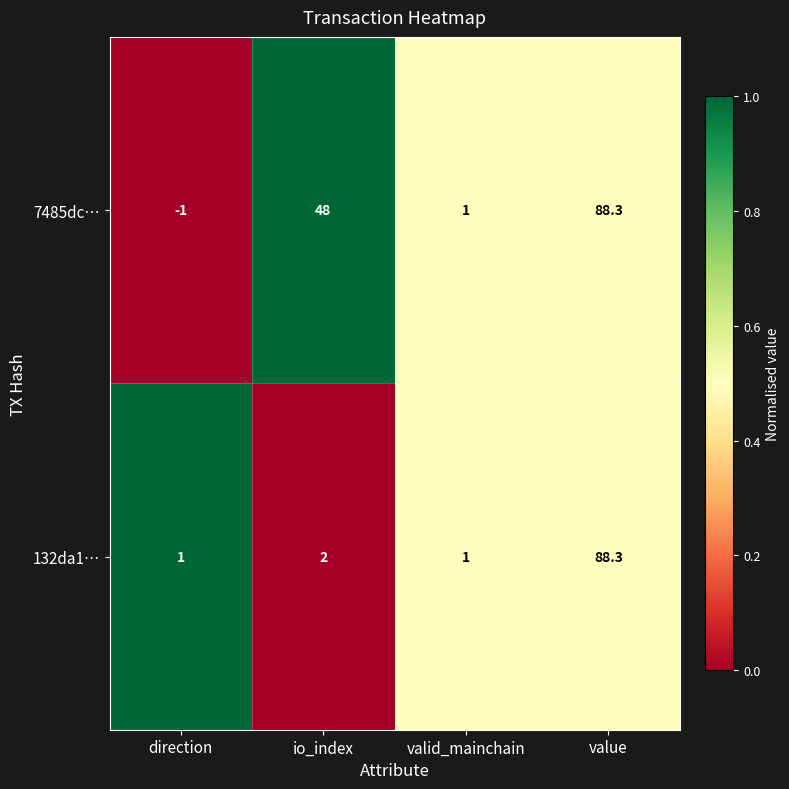

At which category is the sum across all series the highest?

value